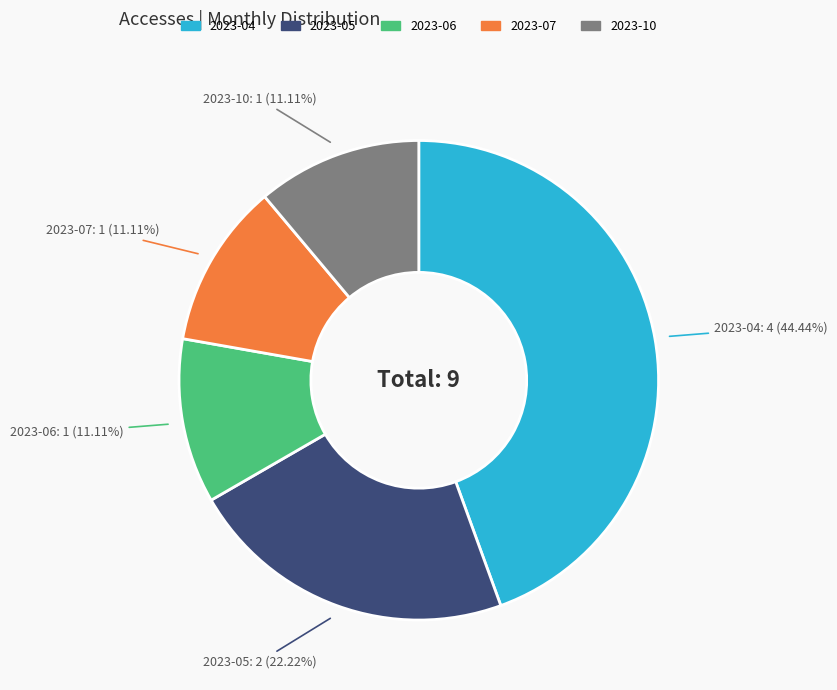

Combined, what portion of the pie is 2023-04 and 2023-07?

55.6%